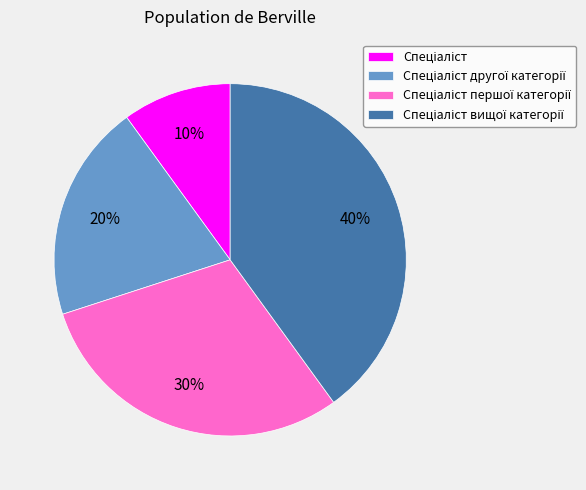

To the nearest percent, what is the average slice percentage?

25%